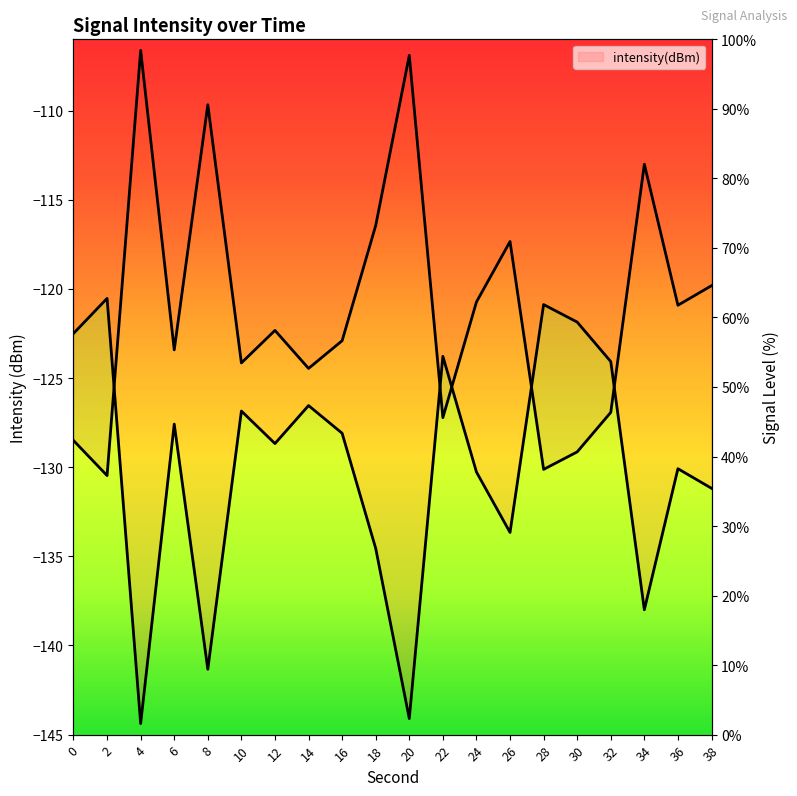

Where is the data nearest to the value 32?

26